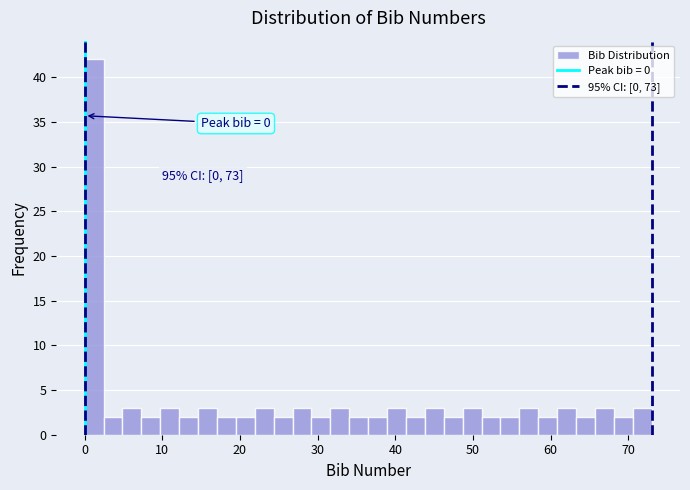

Read against the x-axis, roughly where is the centre of the tallest bar?

1